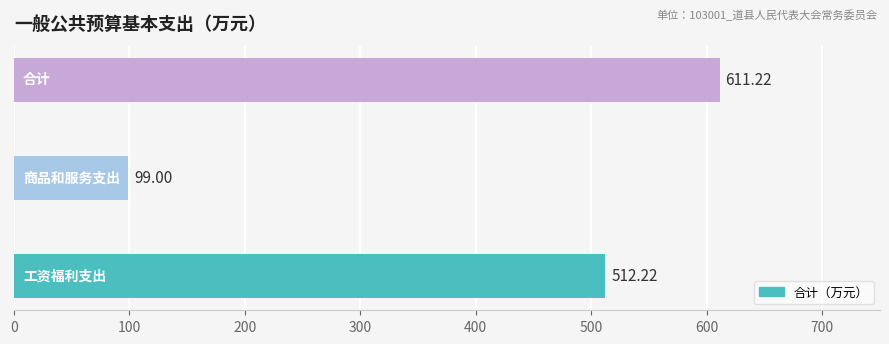

What is the difference between the maximum and minimum values?

512.2